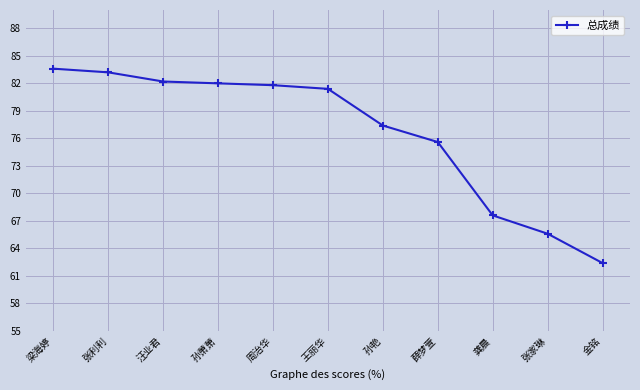

True or false: the data shows 81.7 at 金铭.

False